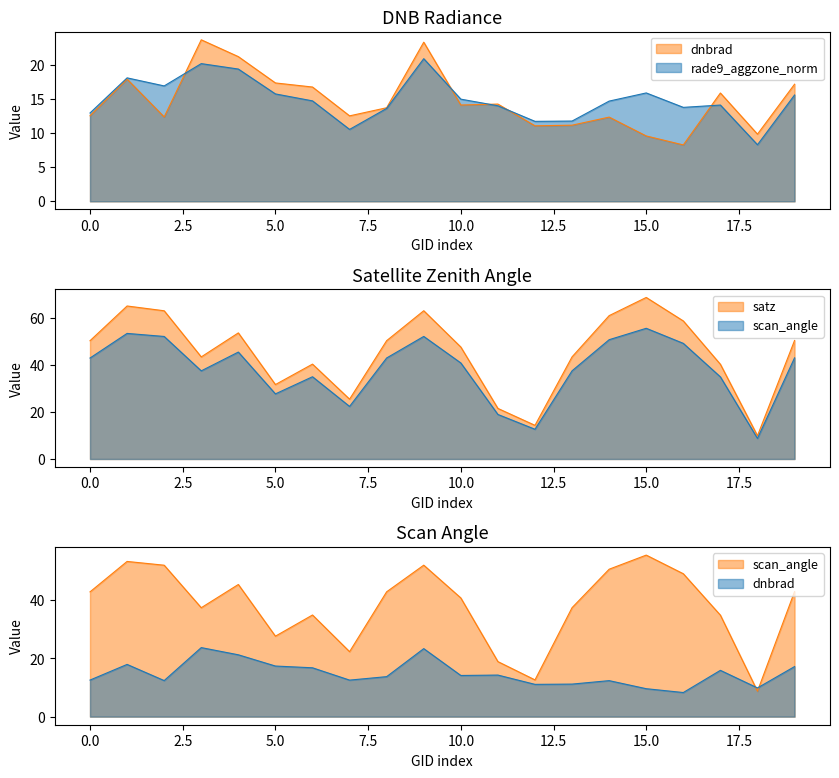

Reading left to right, what are all the values shown in this chart?

dnbrad: 100977=12.6	101102=18.0	101111=12.4	101605=23.7	101858=21.3	101986=17.4	102602=16.8	102845=12.6	102964=13.8	103092=23.4	103211=14.2	103330=14.3	103448=11.1	103566=11.2	103686=12.4	104397=9.6	104405=8.3	104522=15.9	105564=9.9	105916=17.2
satz: 100977=50.3	101102=65.0	101111=63.0	101605=43.4	101858=53.6	101986=31.6	102602=40.3	102845=25.4	102964=50.3	103092=63.0	103211=47.6	103330=21.5	103448=14.3	103566=43.4	103686=60.9	104397=68.7	104405=58.7	104522=40.3	105564=9.9	105916=50.4
scan_angle: 100977=42.9	101102=53.4	101111=52.1	101605=37.5	101858=45.5	101986=27.7	102602=35.0	102845=22.3	102964=42.9	103092=52.1	103211=40.8	103330=18.9	103448=12.6	103566=37.5	103686=50.7	104397=55.6	104405=49.2	104522=34.9	105564=8.8	105916=43.0
rade9_aggzone_norm: 100977=13.0	101102=18.2	101111=17.0	101605=20.2	101858=19.4	101986=15.8	102602=14.8	102845=10.6	102964=13.7	103092=21.0	103211=15.0	103330=14.0	103448=11.8	103566=11.8	103686=14.7	104397=15.9	104405=13.8	104522=14.2	105564=8.3	105916=15.6